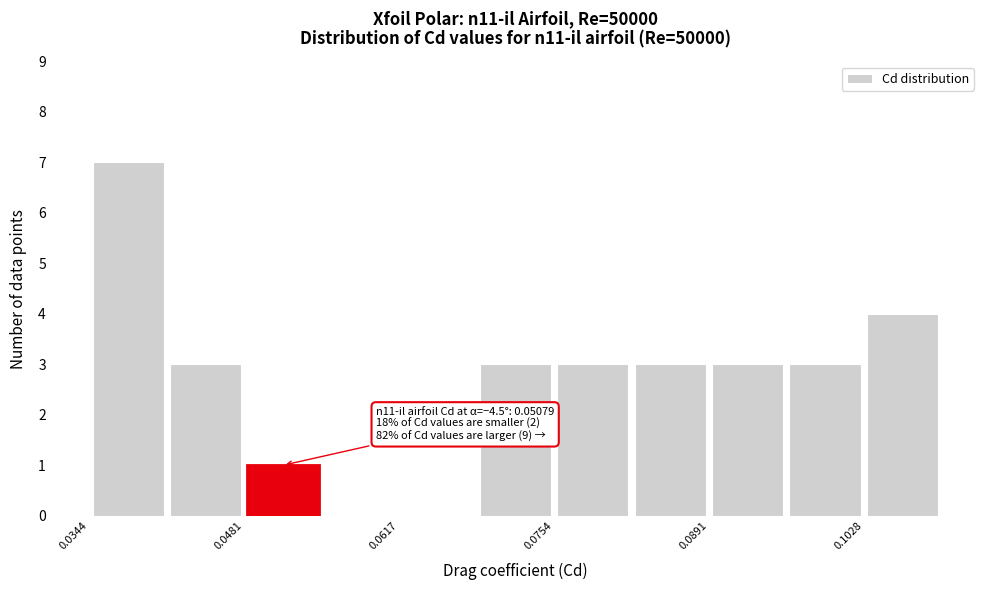

Read against the x-axis, roughly where is the centre of the tallest bar?

0.038